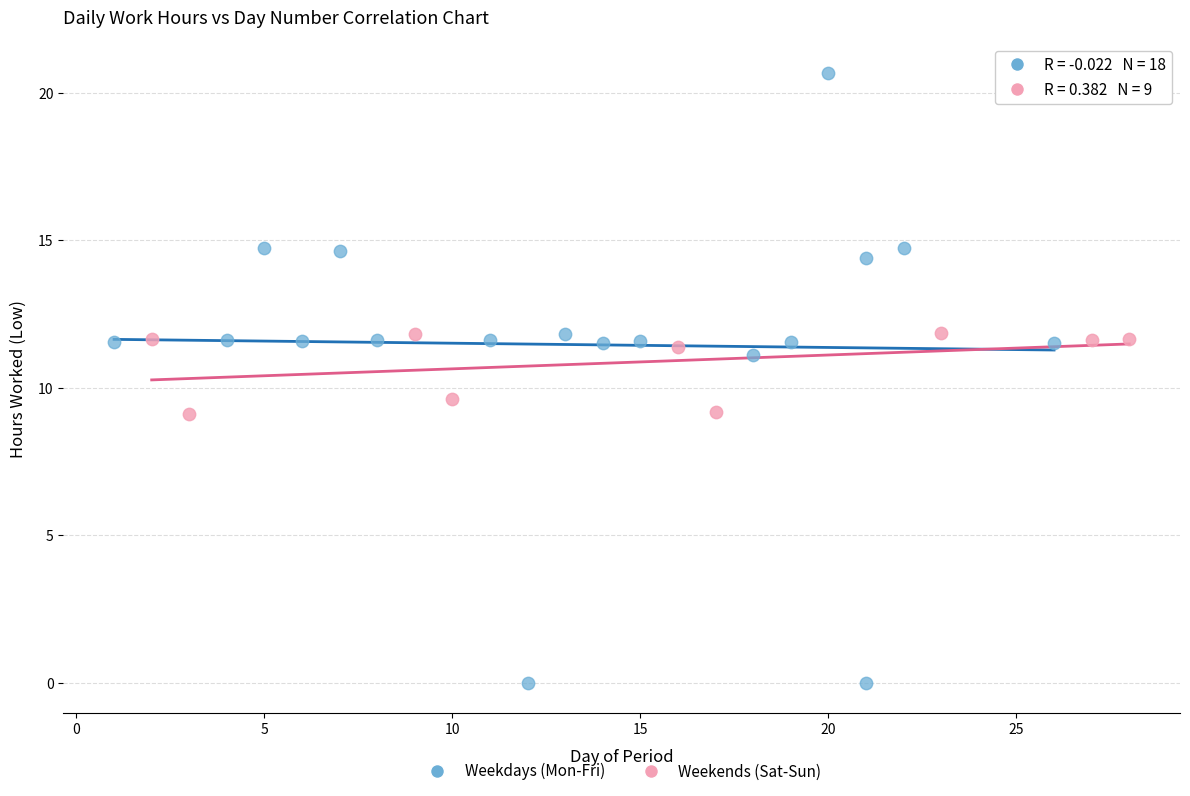

Which series contains the lowest Y value?

Weekdays (Mon-Fri)